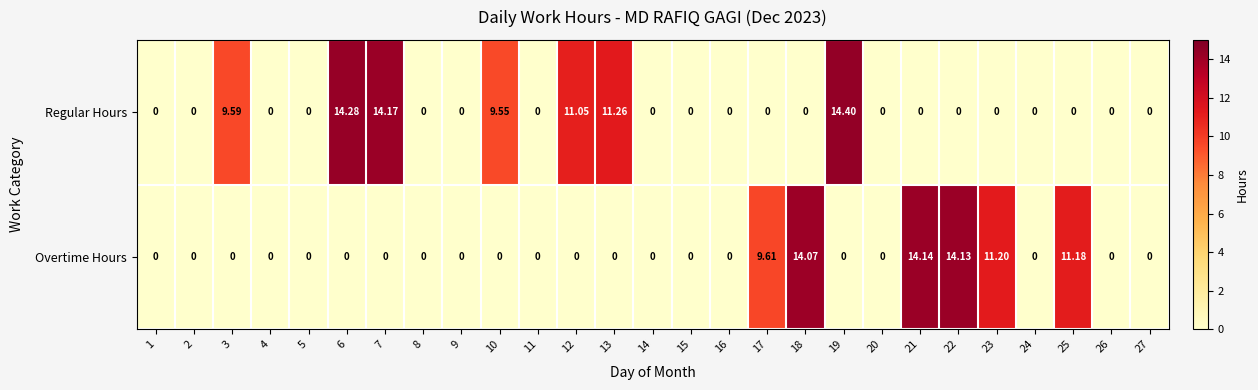

List the series in order of their overall mean, highest first.

Regular Hours, Overtime Hours